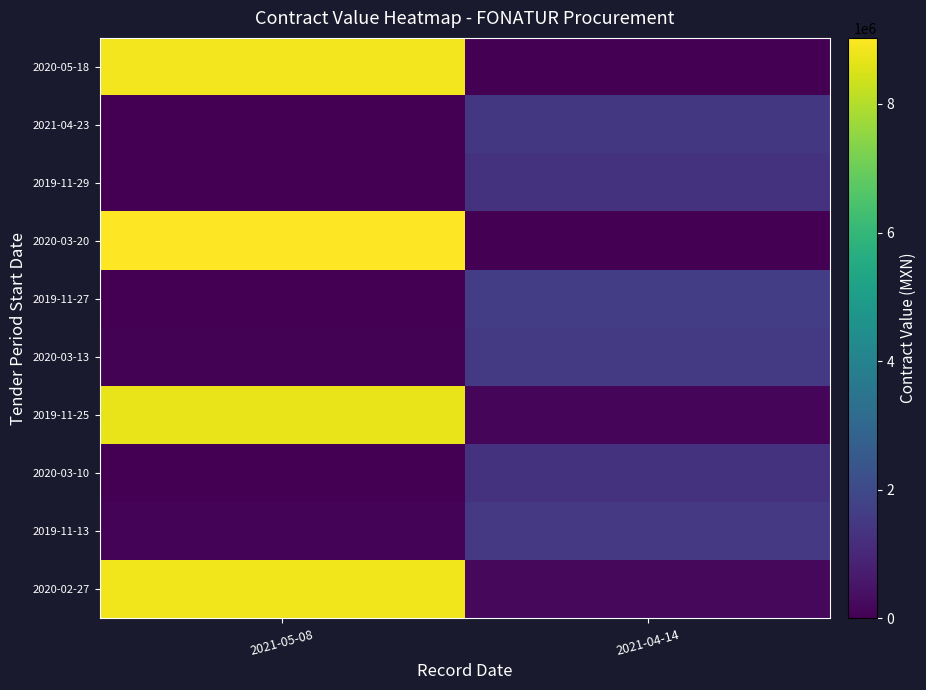

At which category is the sum across all series the highest?

2021-05-08